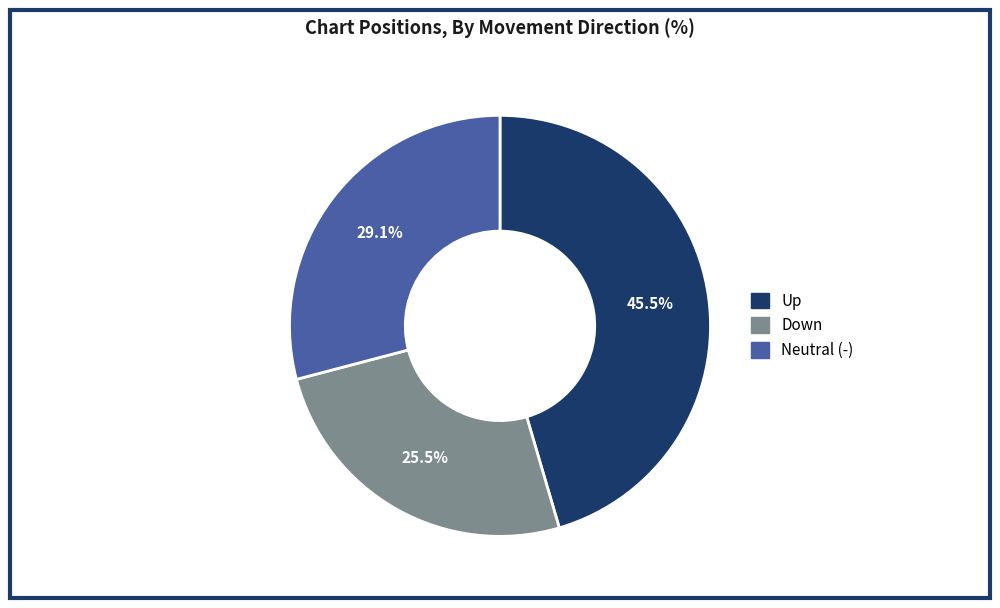

Is there a majority slice in this chart?

No